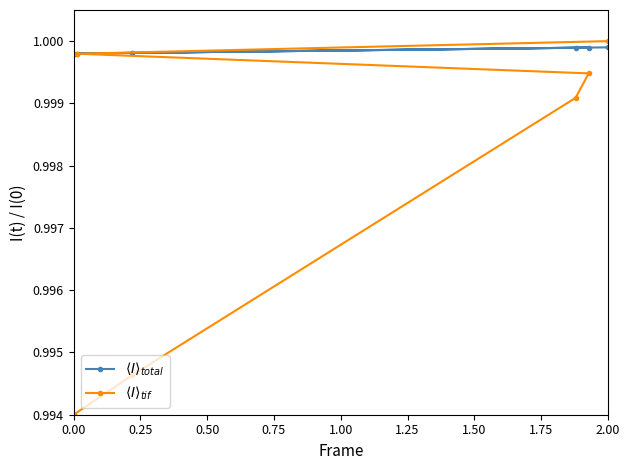

At which category is the sum across all series the highest?

2.00